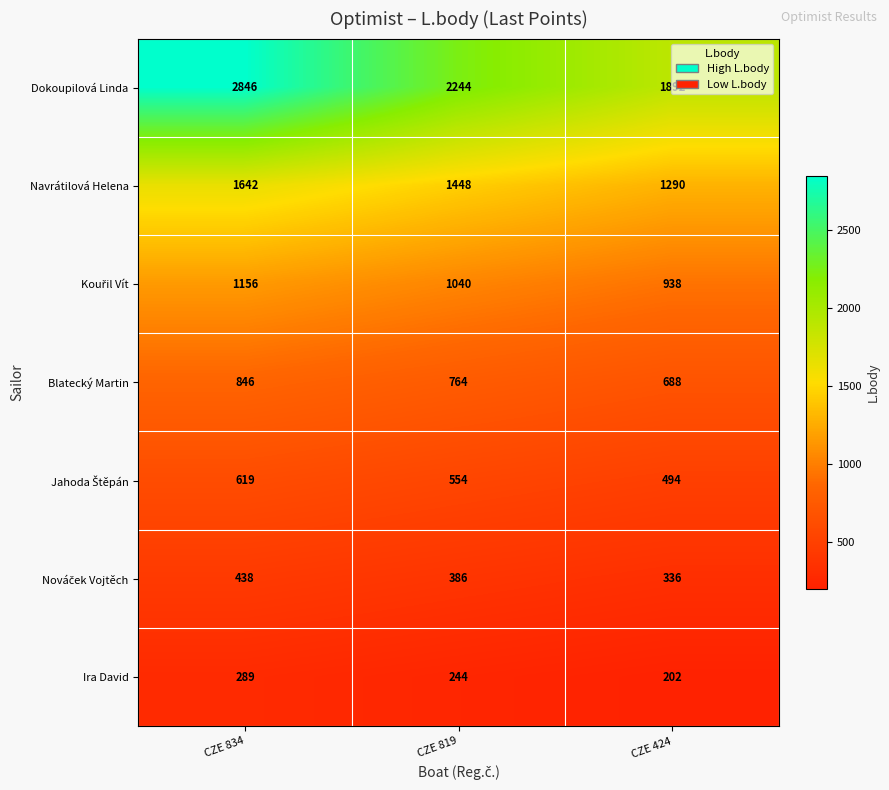

Where is Navrátilová Helena nearest to the value 1466?

CZE 819